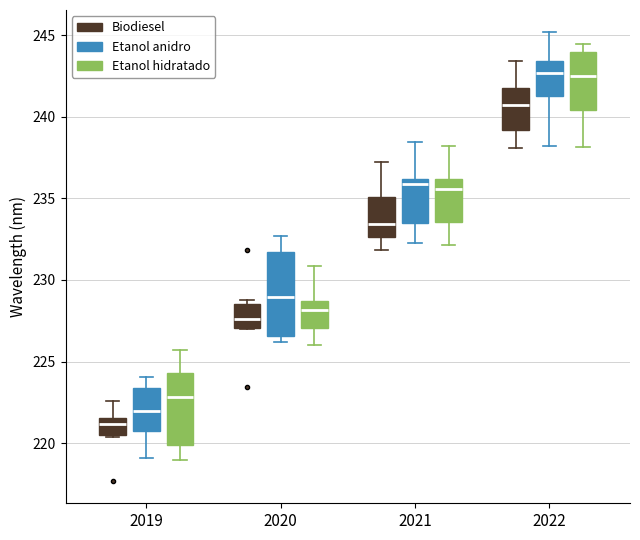

Which box has the lowest median line?

2019 (Biodiesel)